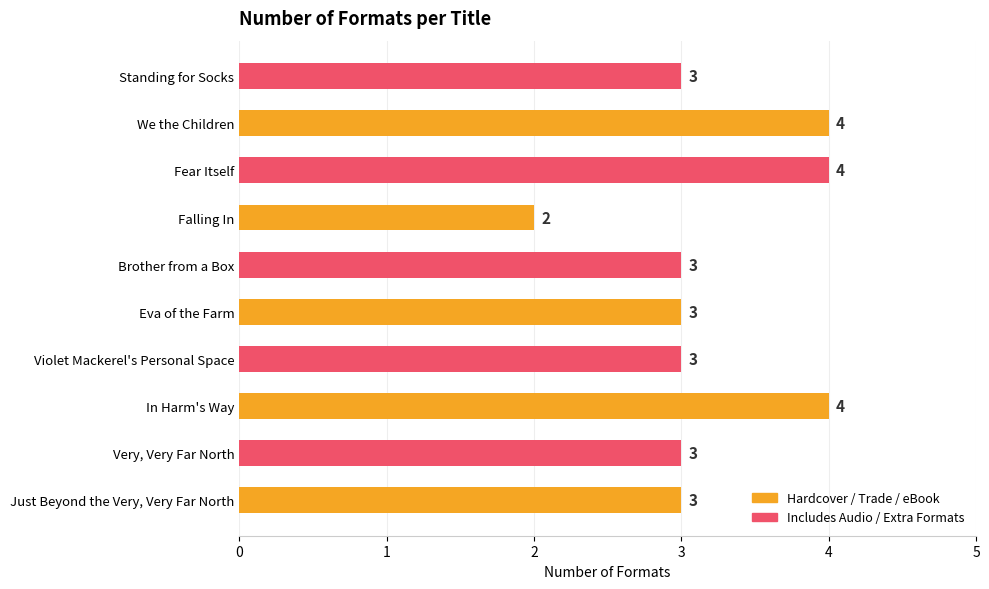

How many series are shown in this chart?

1